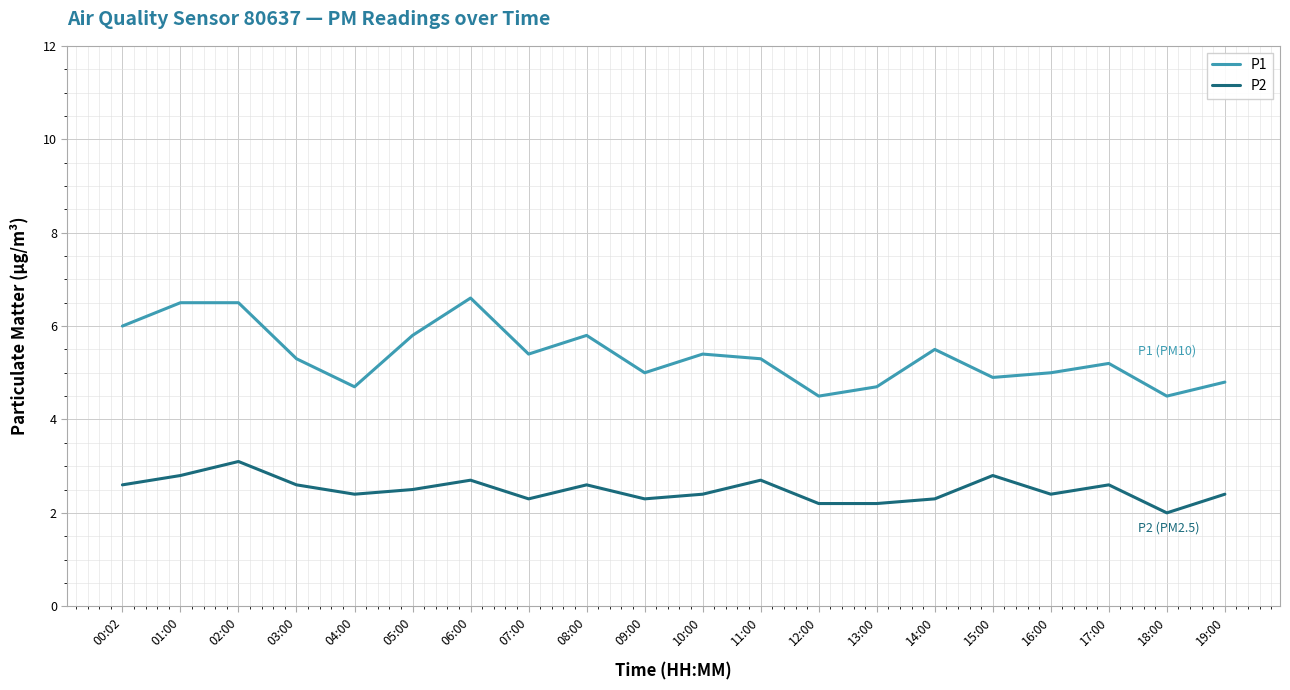

True or false: P1 and P2 cross at least once.

False